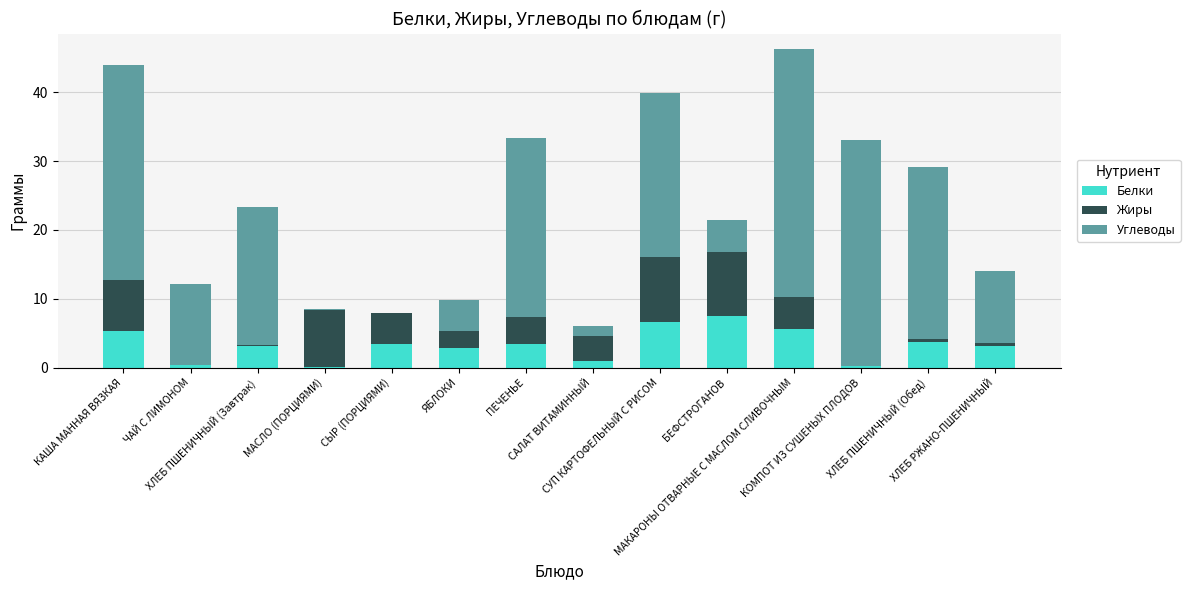

What is the sum of all Белки values?

46.5